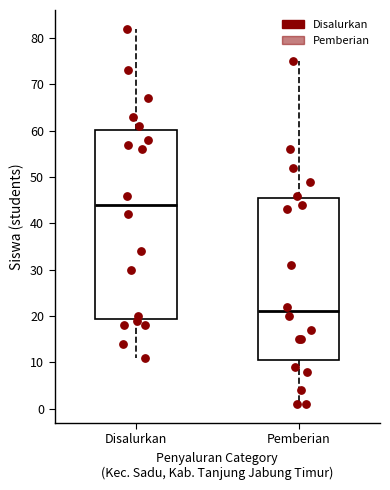

Which box has the lowest median line?

Pemberian